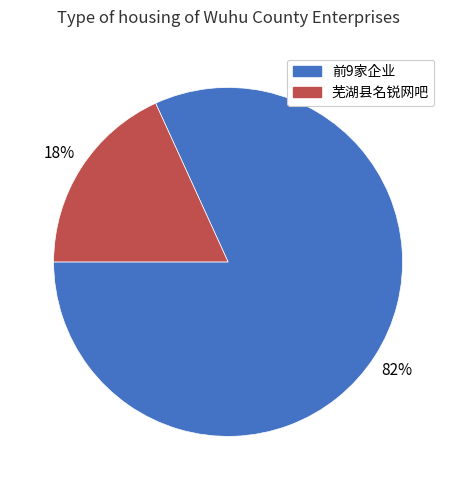

To the nearest percent, what is the difference between the largest and smallest slice percentages?

64%